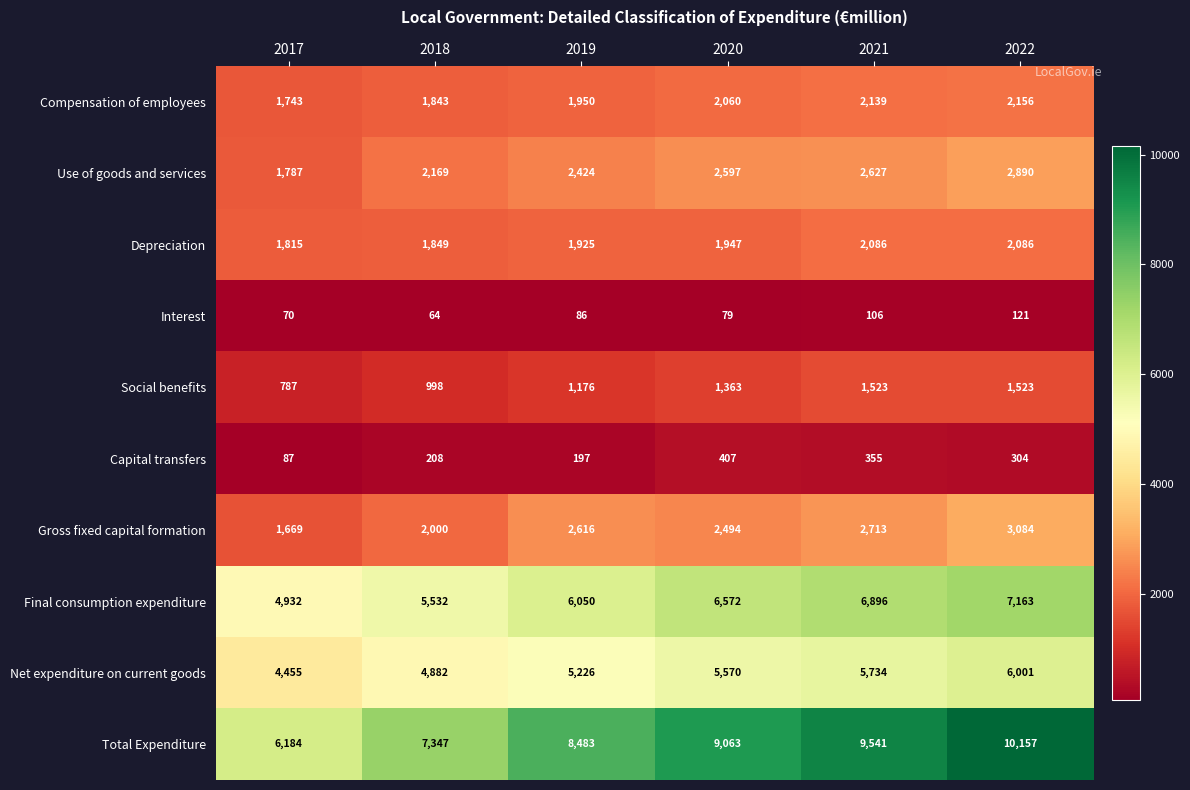

Read the Social benefits value at 2022, to the nearest 100.

1500